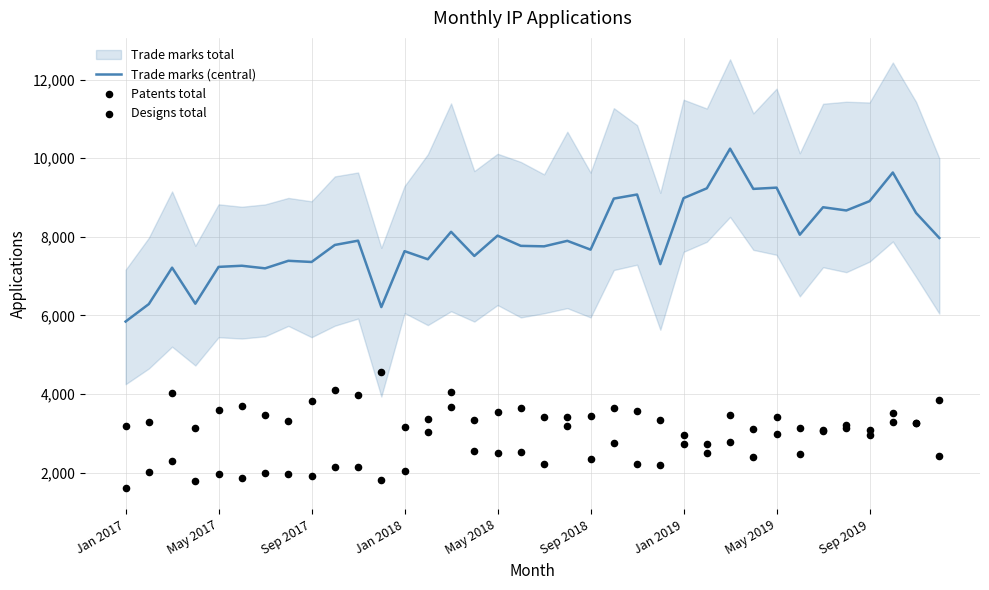

Which series contains the highest Y value?

Trade marks (central)